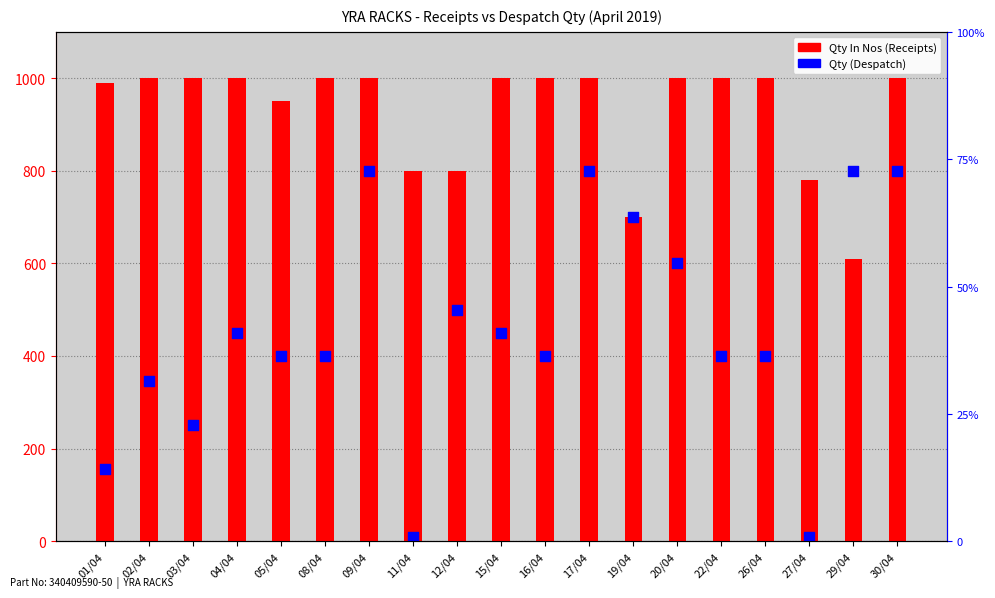

Which series has the largest Y range (max minus min)?

Qty (Despatch)